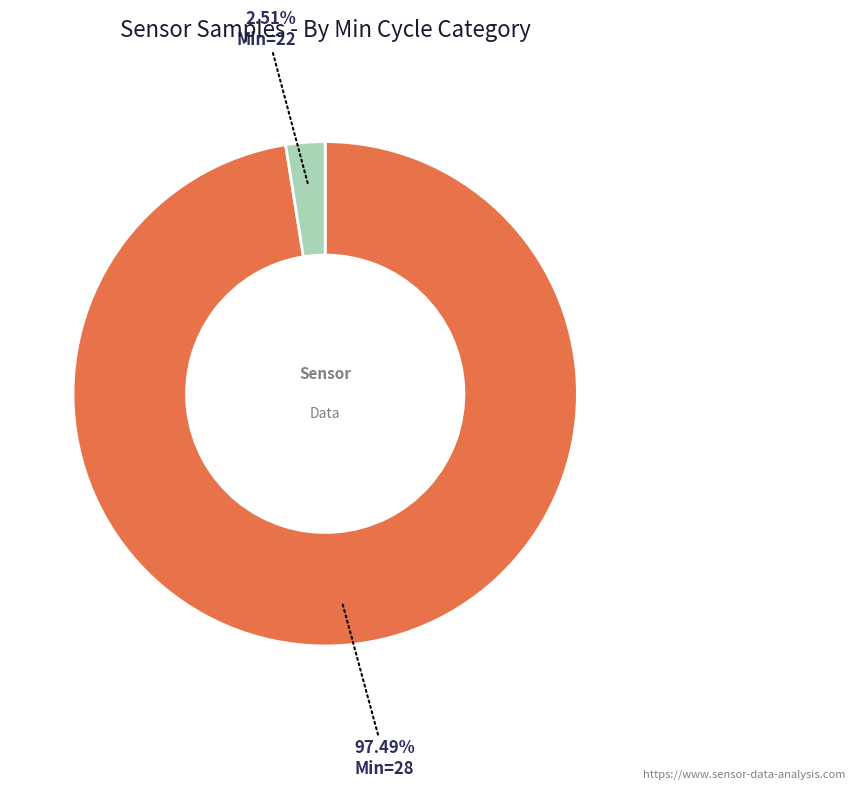

Does any single category account for the majority?

Yes